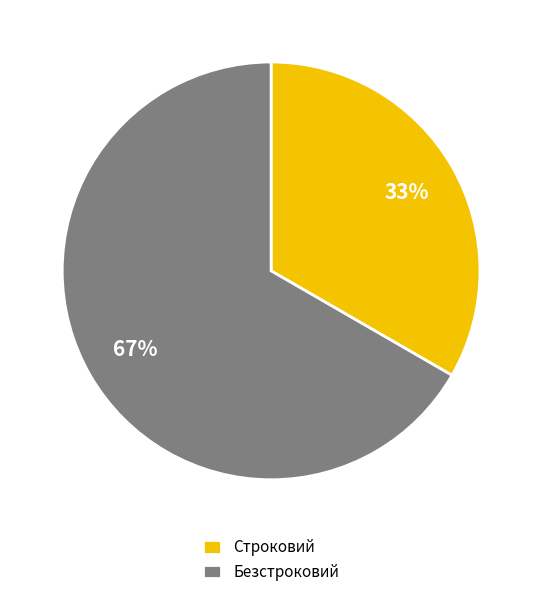

To the nearest percent, what is the combined percentage of Безстроковий and Строковий?

100%